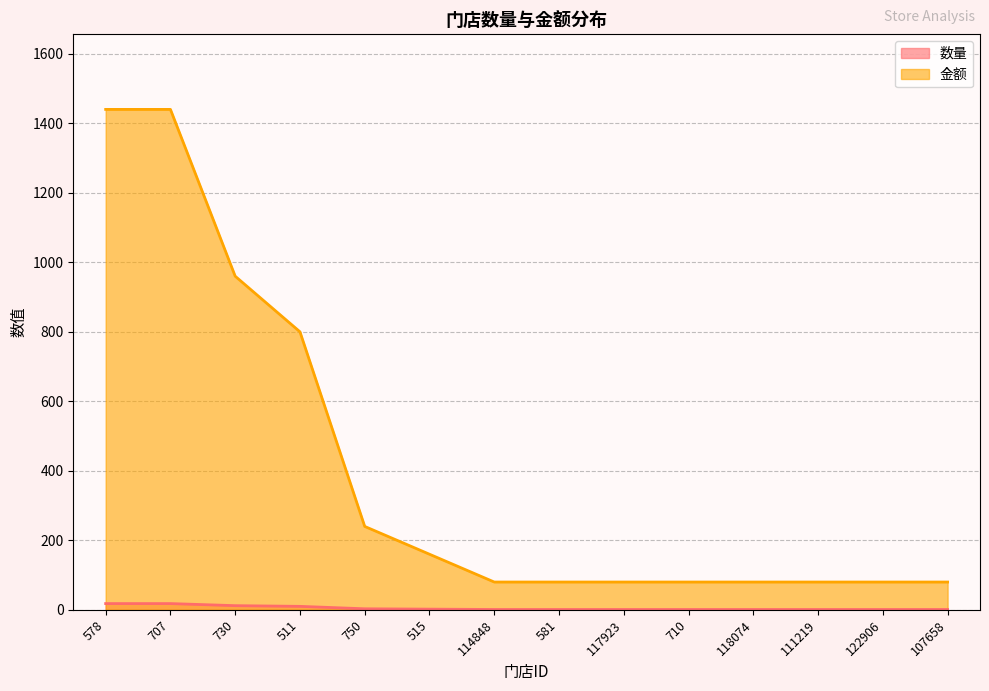

At 730, list the series in order from largest to smallest.

金额, 数量